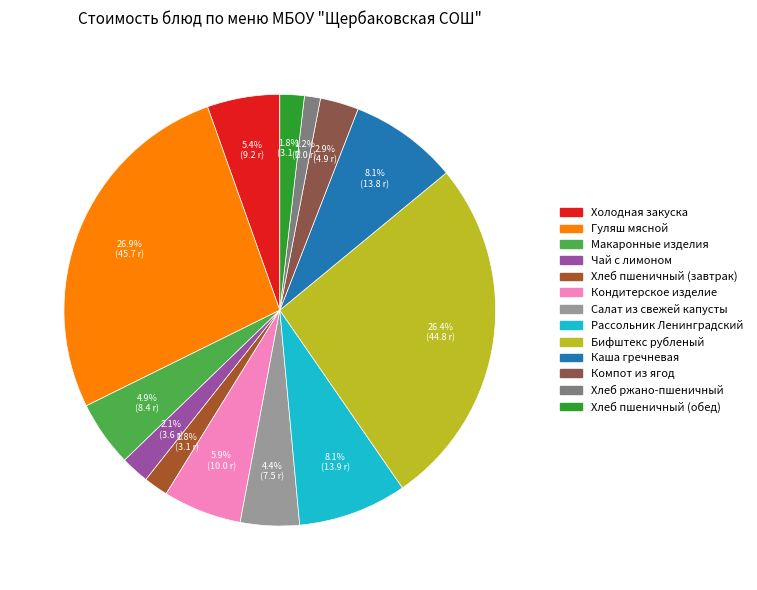

Is it true that Кондитерское изделие is 18% of the pie?

False